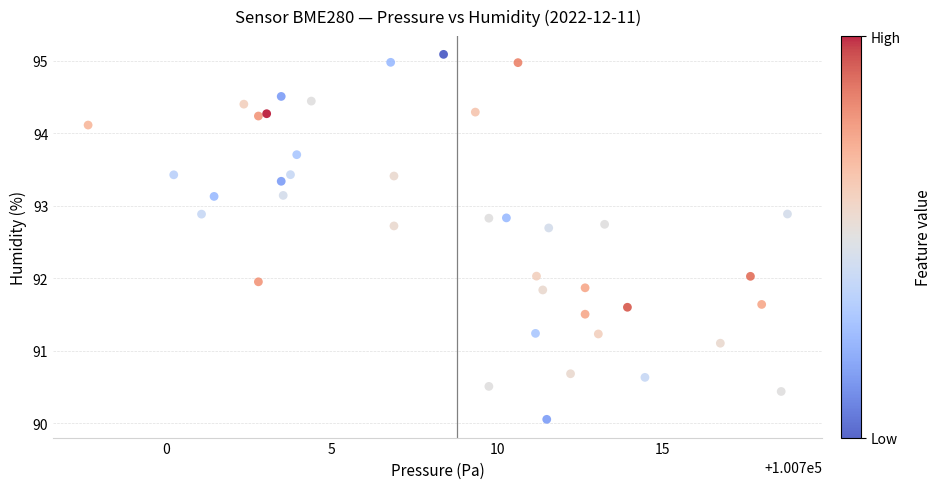

What is the range of X values (max minus min)?

21.1